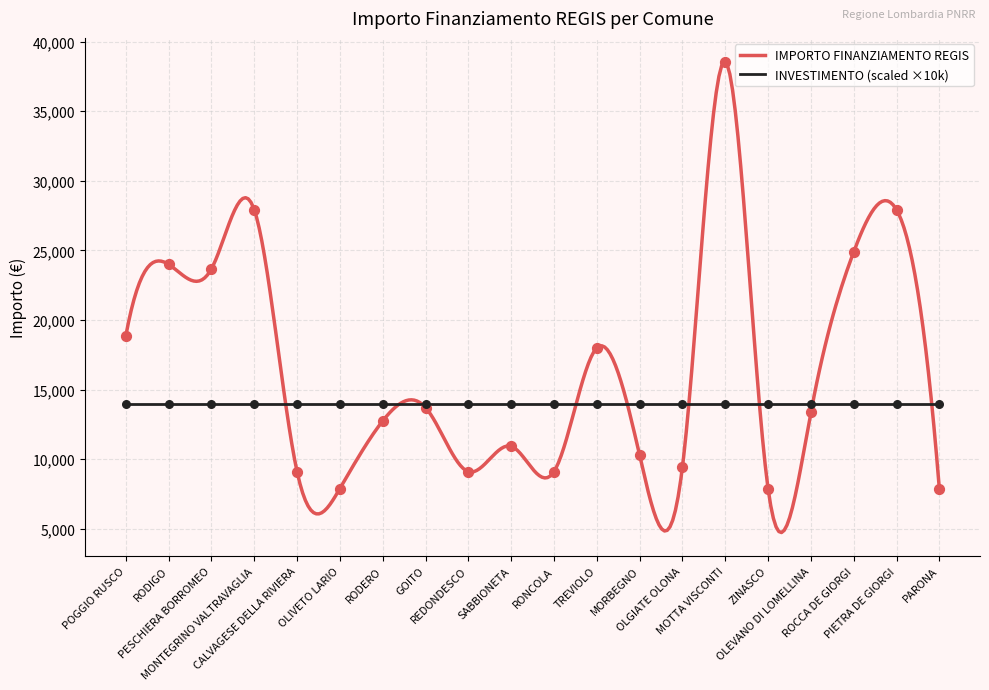

Between MOTTA VISCONTI and MONTEGRINO VALTRAVAGLIA, which is larger?

MOTTA VISCONTI